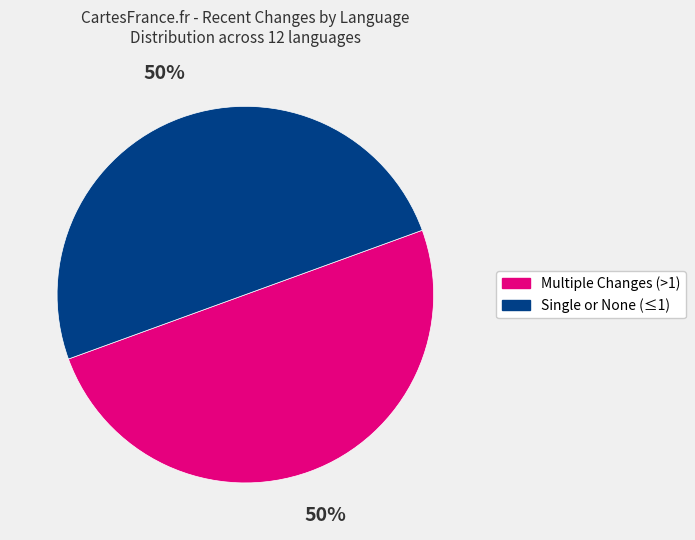

To the nearest percent, what is the average slice percentage?

50%